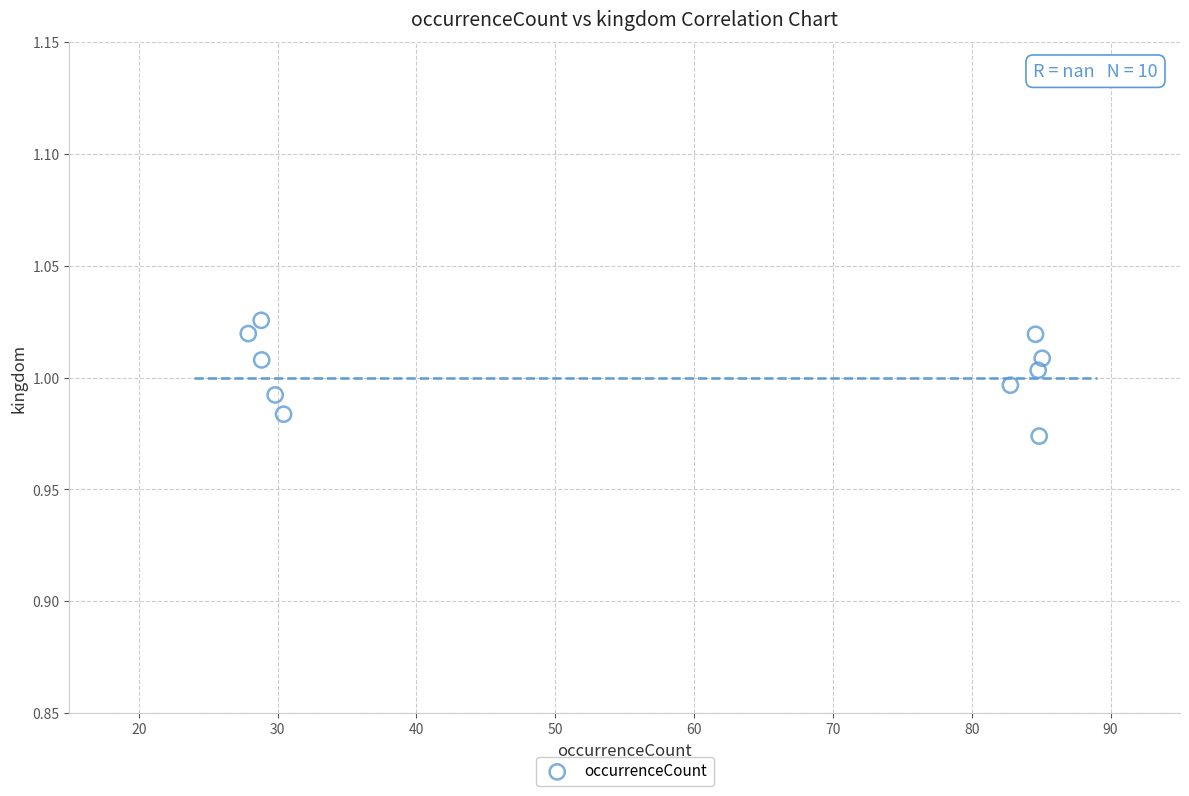

What is the average X value?

56.8